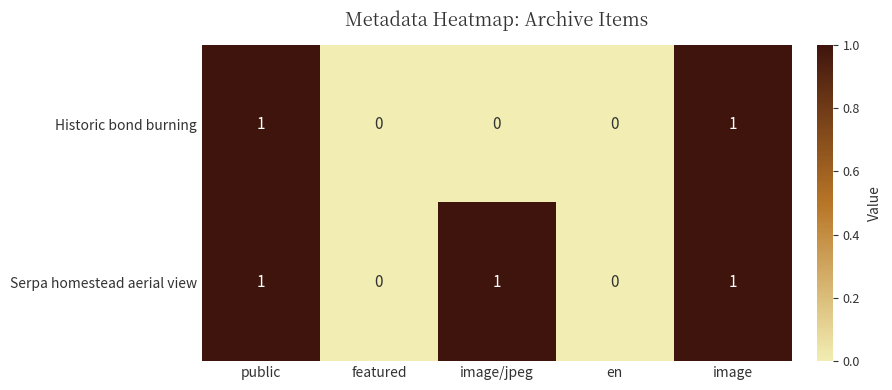

Reading left to right, what are all the values shown in this chart?

Historic bond burning: 1	0	0	0	1
Serpa homestead aerial view: 1	0	1	0	1